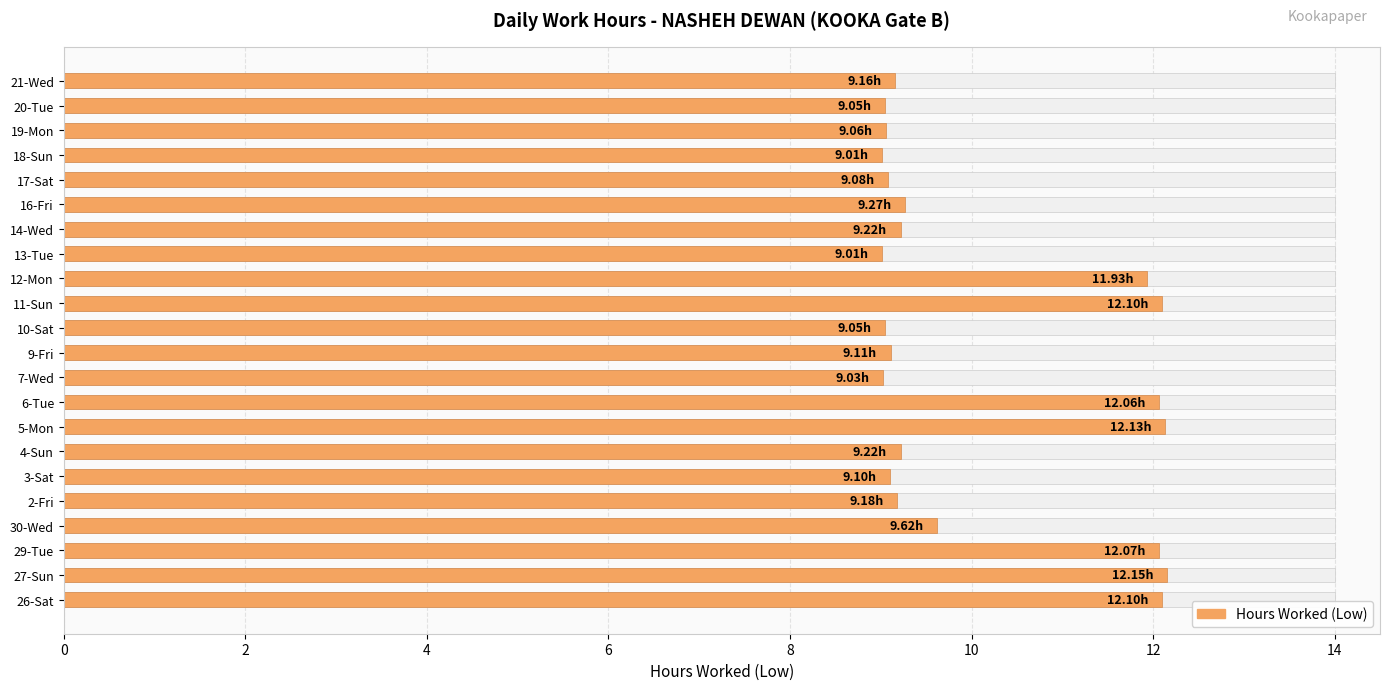

What is the difference between the second highest and minimum values?

3.1